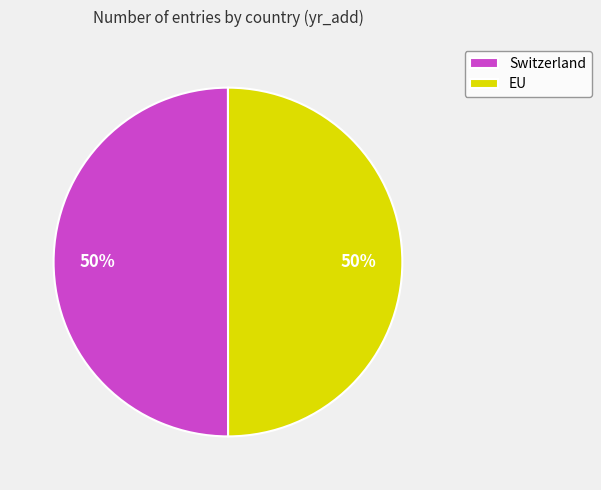

The Switzerland slice represents 57% of the pie. True or false?

False